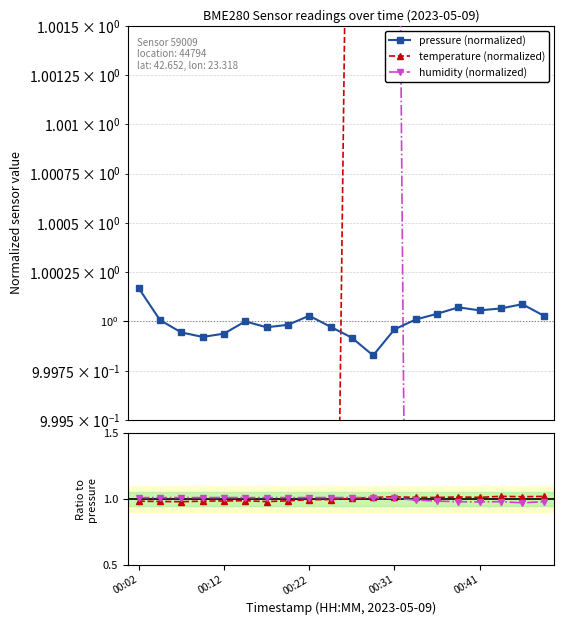

Is it true that temperature (normalized) equals 0.4 at 00:31?

False